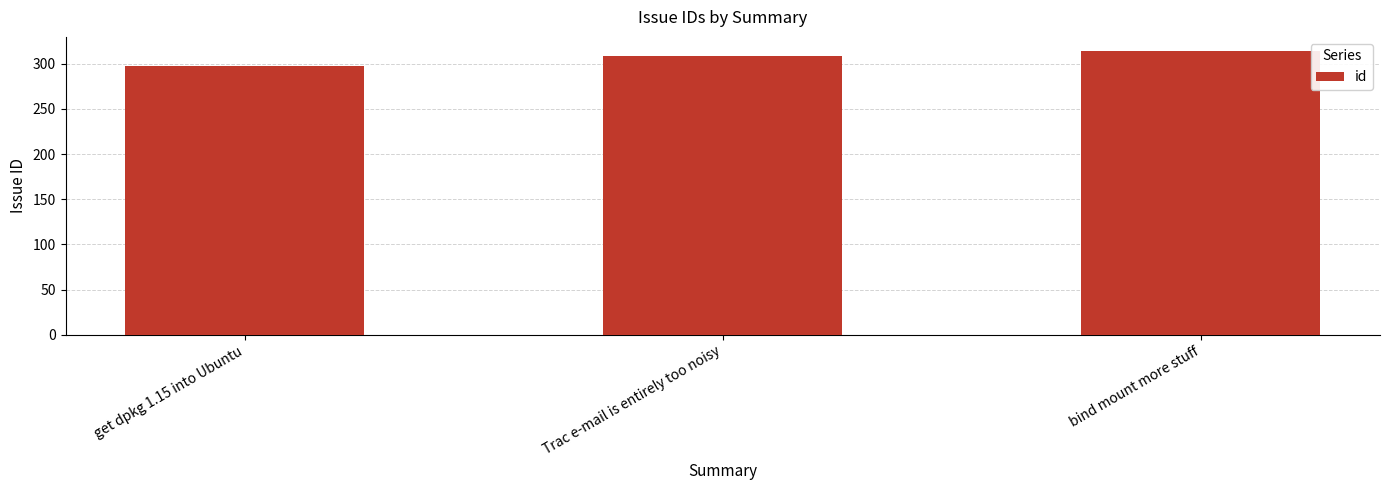

Reading right to left, what are all the values shown in this chart?

314	308	298